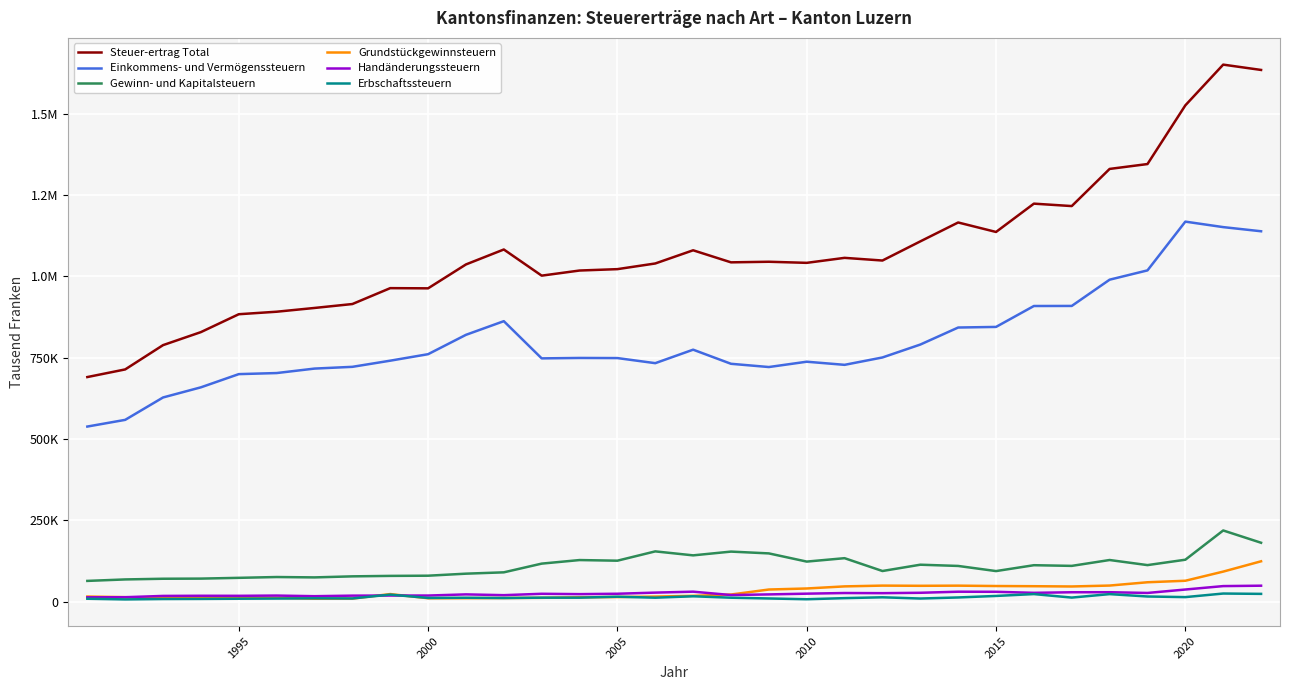

Rank the series by their maximum value, from lowest to highest.

Erbschaftssteuern, Handänderungssteuern, Grundstückgewinnsteuern, Gewinn- und Kapitalsteuern, Einkommens- und Vermögenssteuern, Steuer-ertrag Total